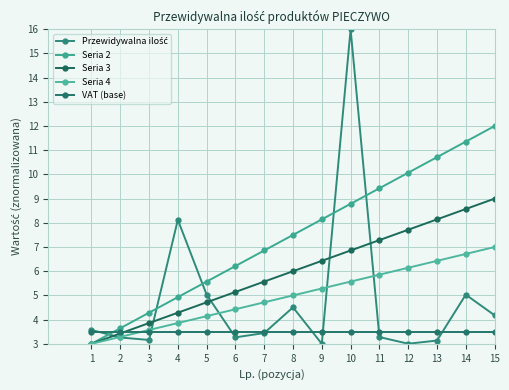

Reading left to right, what are all the values shown in this chart?

Przewidywalna ilość: 1=3.6	2=3.3	3=3.2	4=8.1	5=5.0	6=3.3	7=3.4	8=4.5	9=3.0	10=16.0	11=3.3	12=3.0	13=3.1	14=5.0	15=4.2
Seria 2: 1=3.0	2=3.6	3=4.3	4=4.9	5=5.6	6=6.2	7=6.9	8=7.5	9=8.1	10=8.8	11=9.4	12=10.1	13=10.7	14=11.4	15=12.0
Seria 3: 1=3.0	2=3.4	3=3.9	4=4.3	5=4.7	6=5.1	7=5.6	8=6.0	9=6.4	10=6.9	11=7.3	12=7.7	13=8.1	14=8.6	15=9.0
Seria 4: 1=3.0	2=3.3	3=3.6	4=3.9	5=4.1	6=4.4	7=4.7	8=5.0	9=5.3	10=5.6	11=5.9	12=6.1	13=6.4	14=6.7	15=7.0
VAT (base): 1=3.5	2=3.5	3=3.5	4=3.5	5=3.5	6=3.5	7=3.5	8=3.5	9=3.5	10=3.5	11=3.5	12=3.5	13=3.5	14=3.5	15=3.5